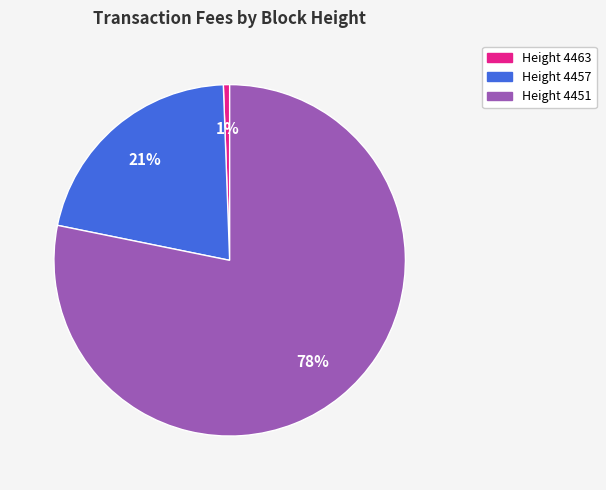

Is there any slice that represents more than half of the pie?

Yes